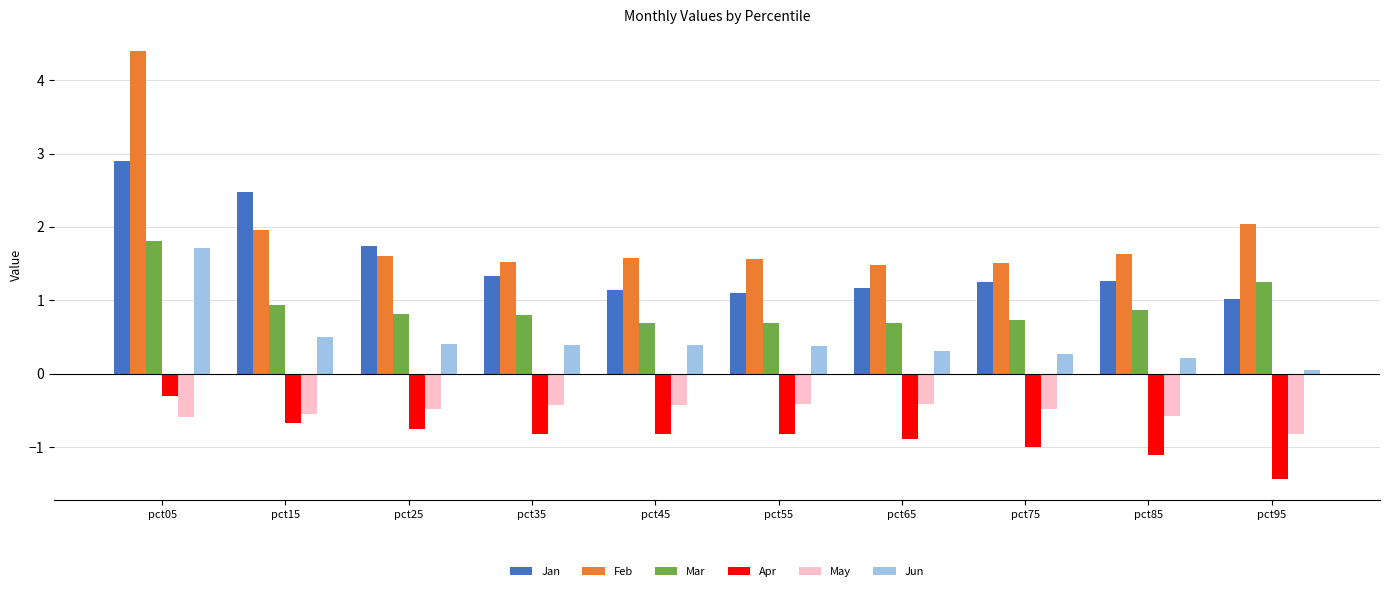

What are all the series names shown in the legend?

Jan, Feb, Mar, Apr, May, Jun